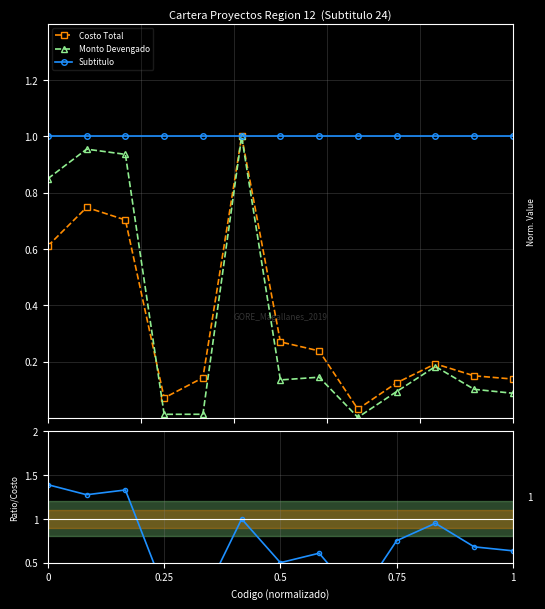

How many interior local peaks does the Costo Total series have?

3